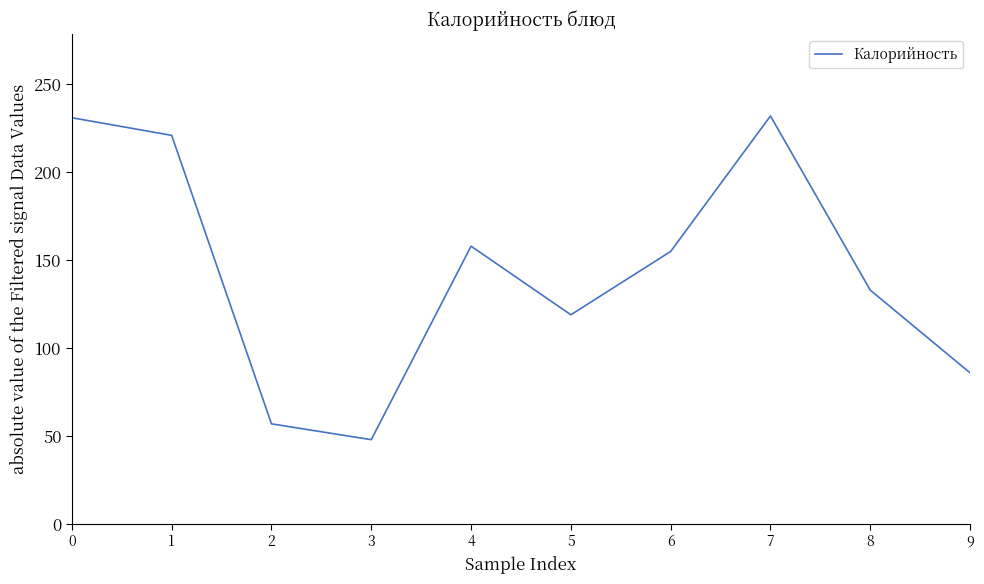

The value at 8 is 133. True or false?

True